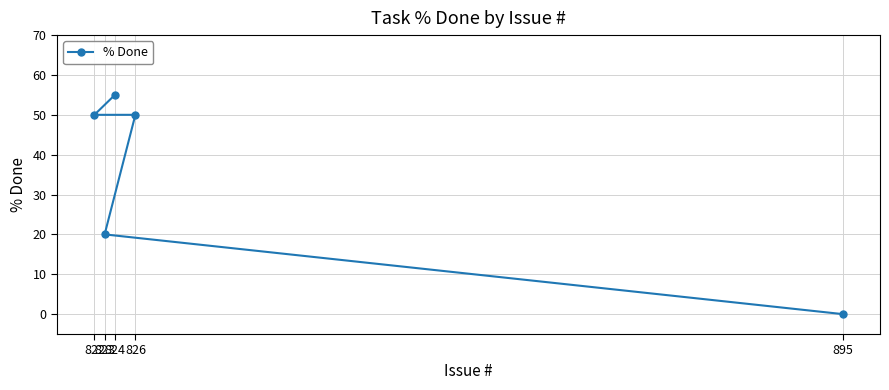

What is the change in value from 823 to 822?

+30